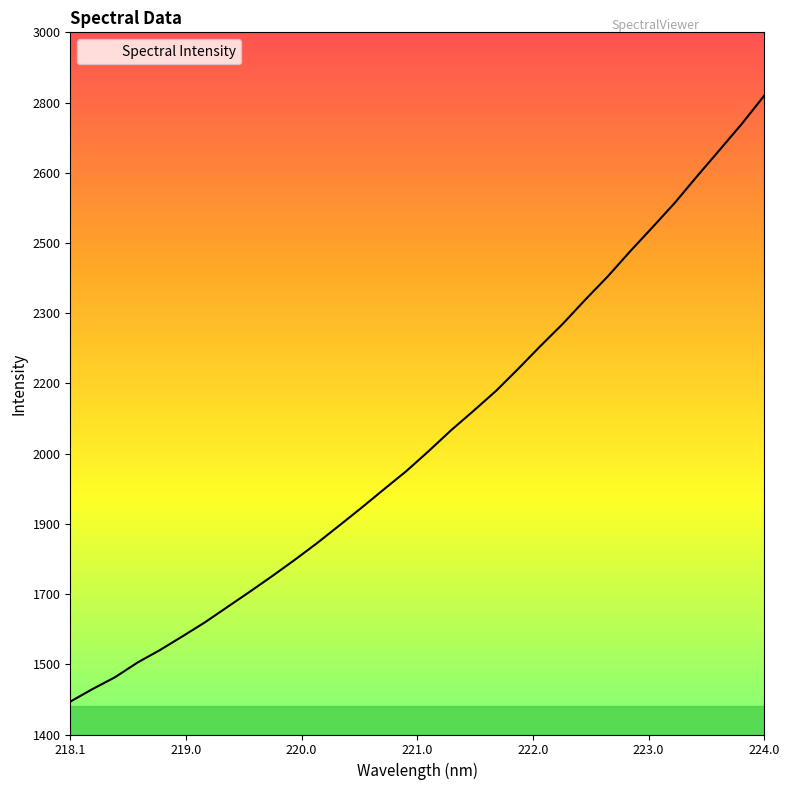

Does the chart have visible grid lines?

No